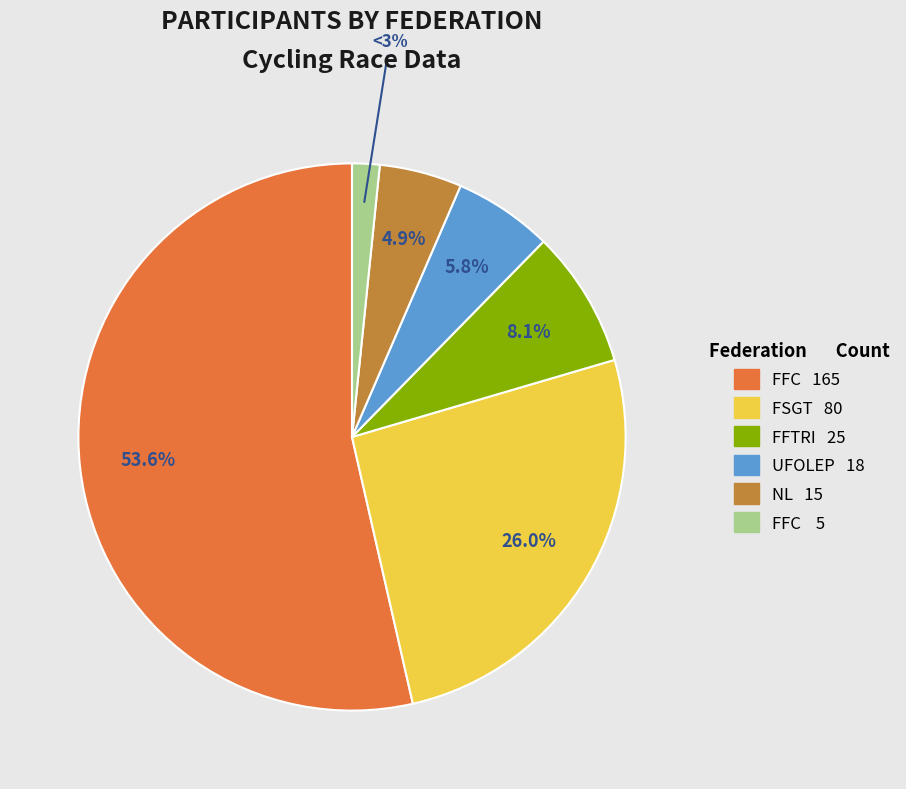

To the nearest percent, what is the combined percentage of FFC  and UFOLEP?

7%